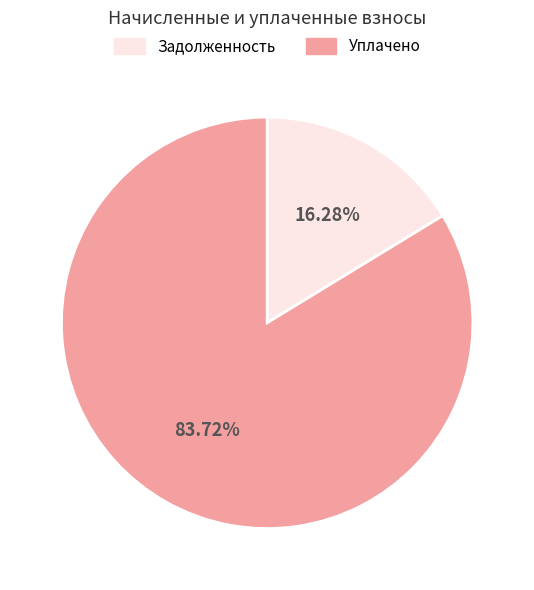

Which category has the smallest portion of the pie?

Задолженность